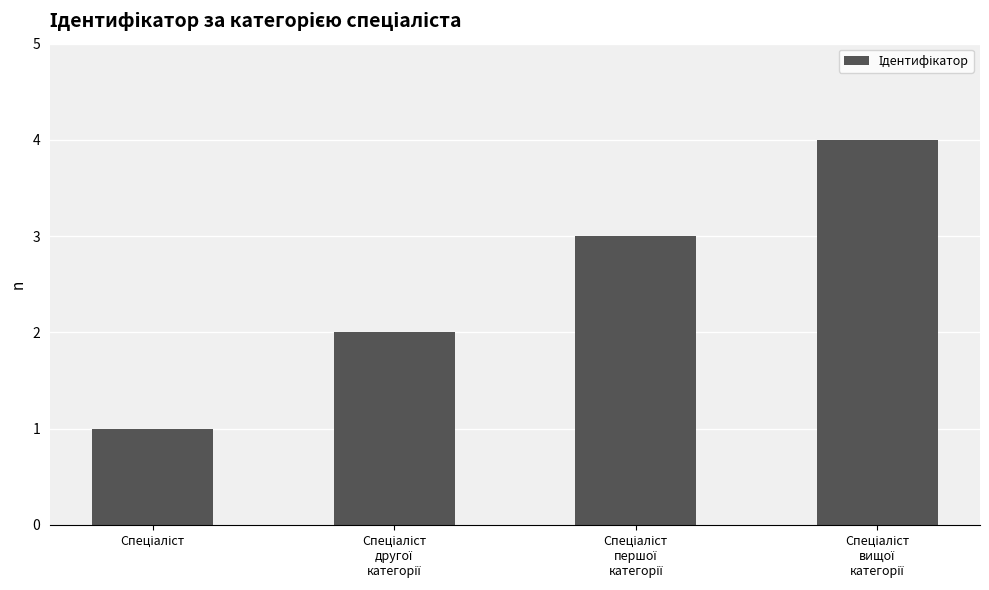

What is the sum of all values?

10